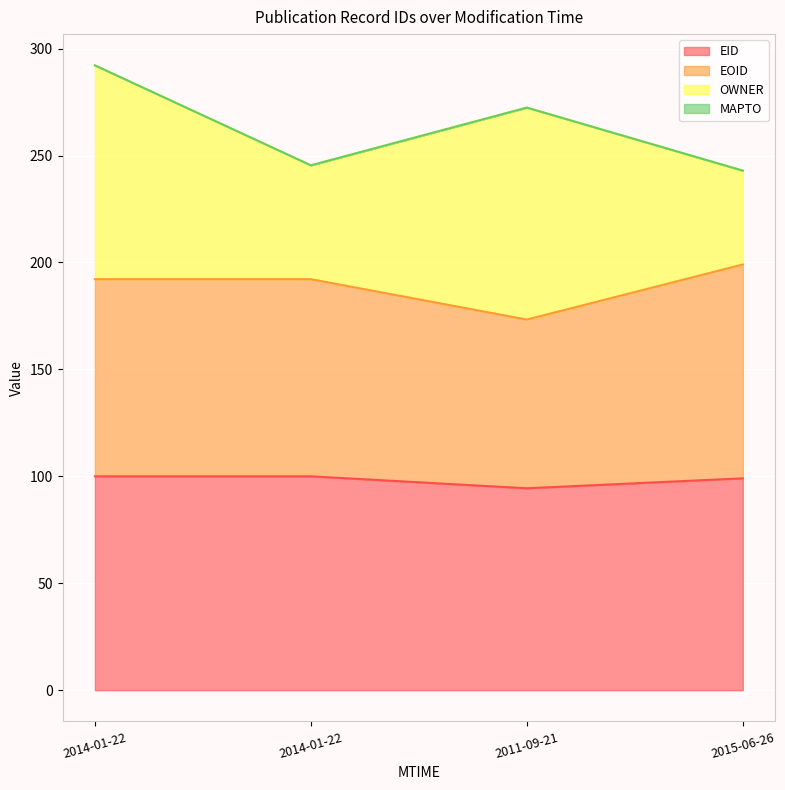

True or false: EOID and EID cross at least once.

False